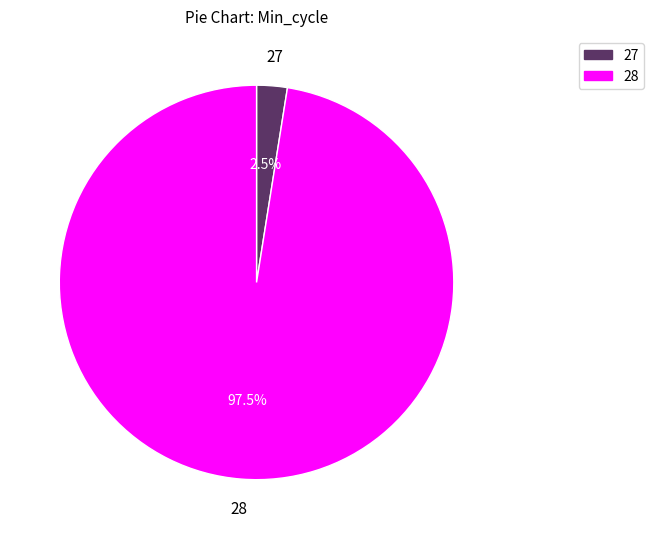

How many slices are in this pie chart?

2